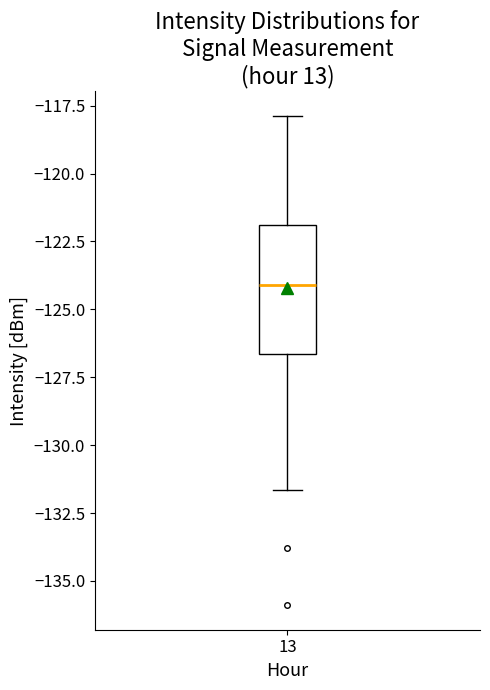

Read this box plot against the y-axis: the position of the median line, the range covered by the box, and the ends of both whiskers. The values are not printed on the chart, so give them approximately, as read against the axis.

median -124.0, box -126.5 to -122.0, whiskers -131.5 to -118.0